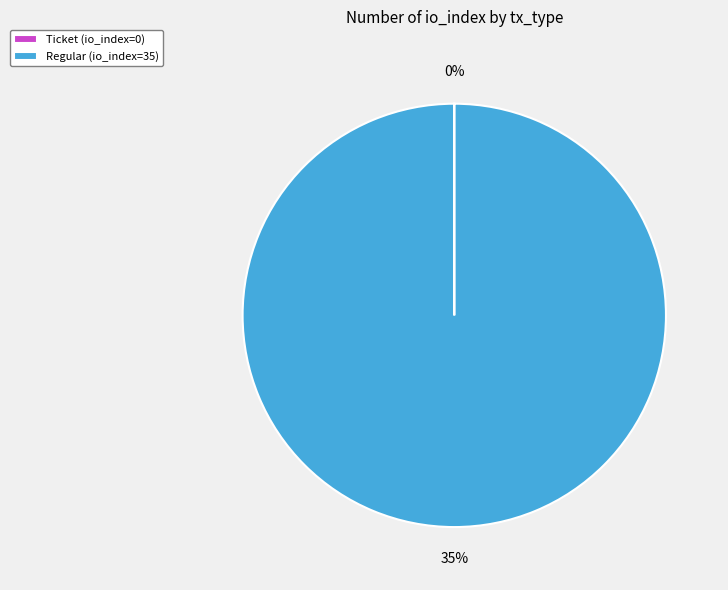

Is there a majority slice in this chart?

Yes